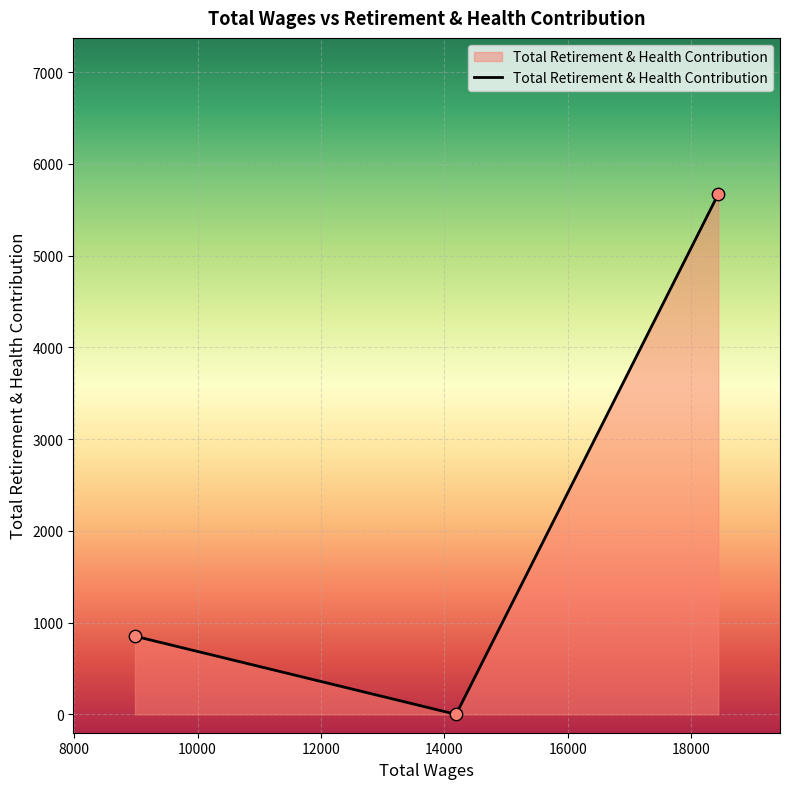

What is the average value?

2175